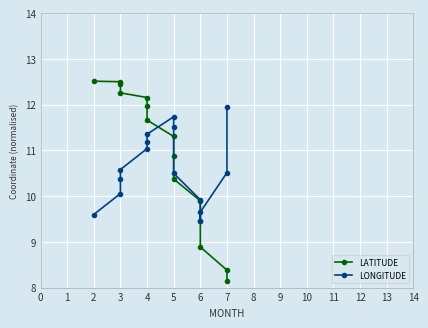

What is the value of the LONGITUDE point at the 4th from the left?

10.6